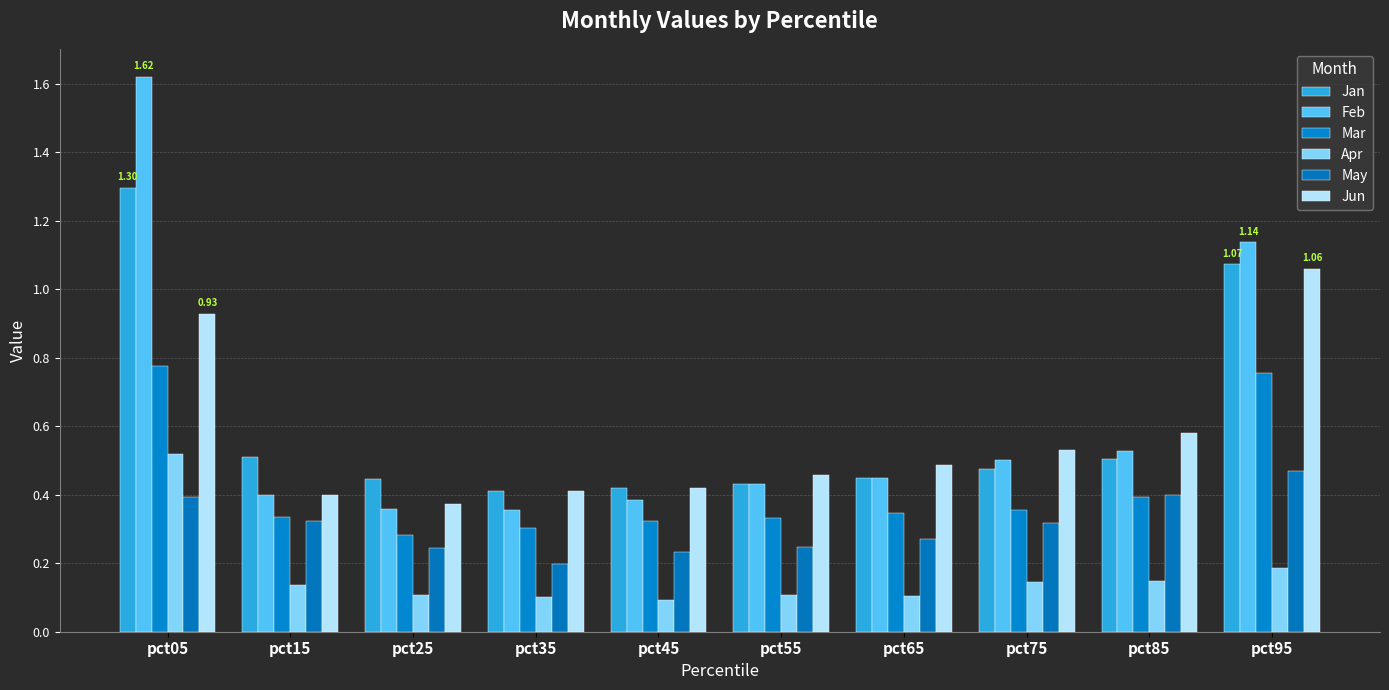

What is the difference between the maximum and minimum values in the Jan series?

0.9